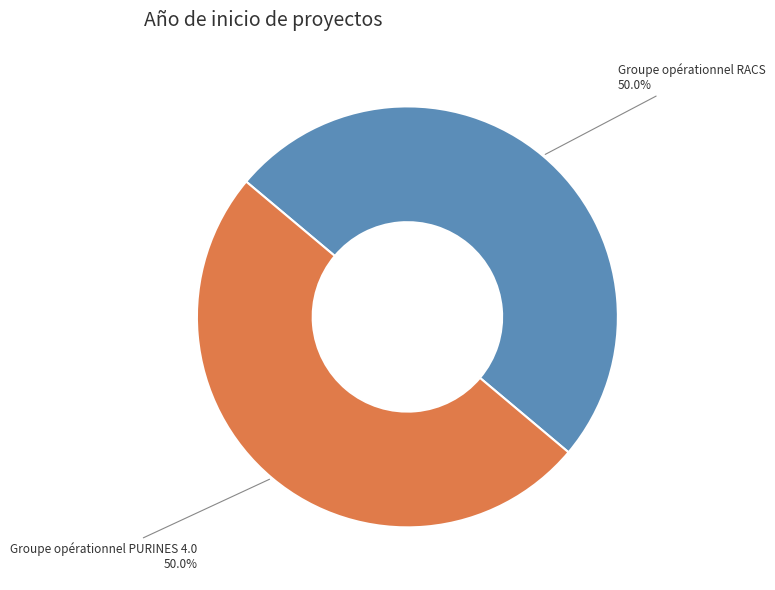

Combined, what portion of the pie is Groupe opérationnel PURINES 4.0 and Groupe opérationnel RACS?

100.0%